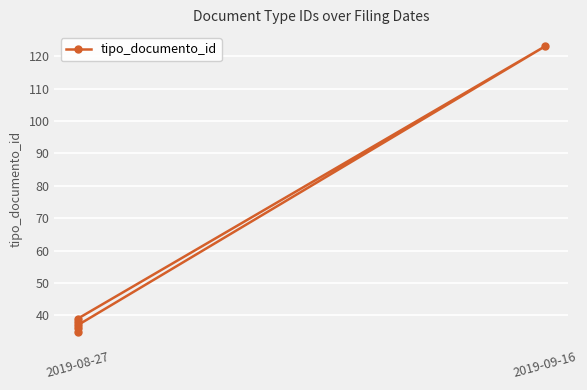

How many data points does each series have?

6